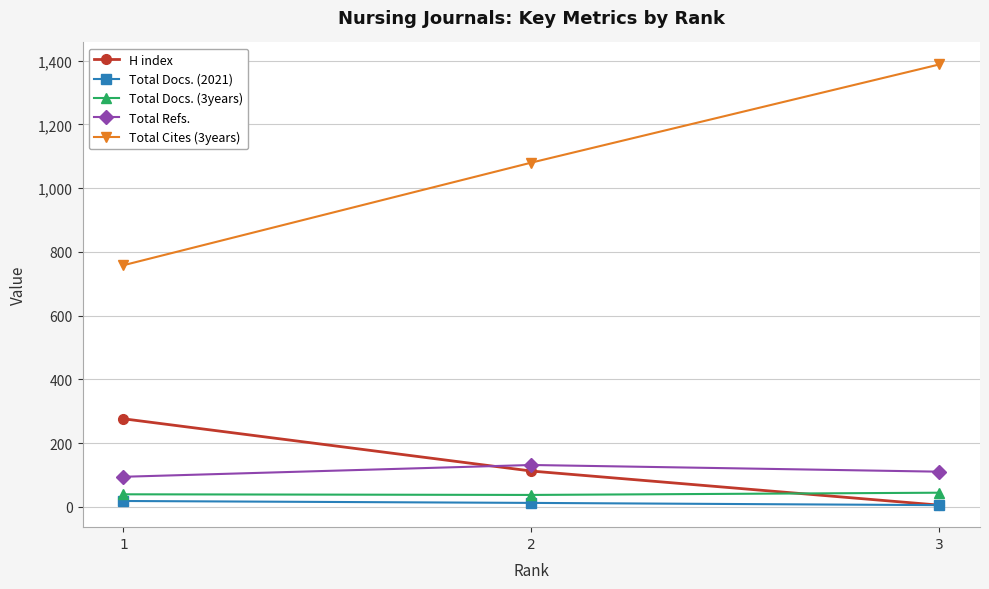

Which series has the largest total across all categories?

Total Cites (3years)